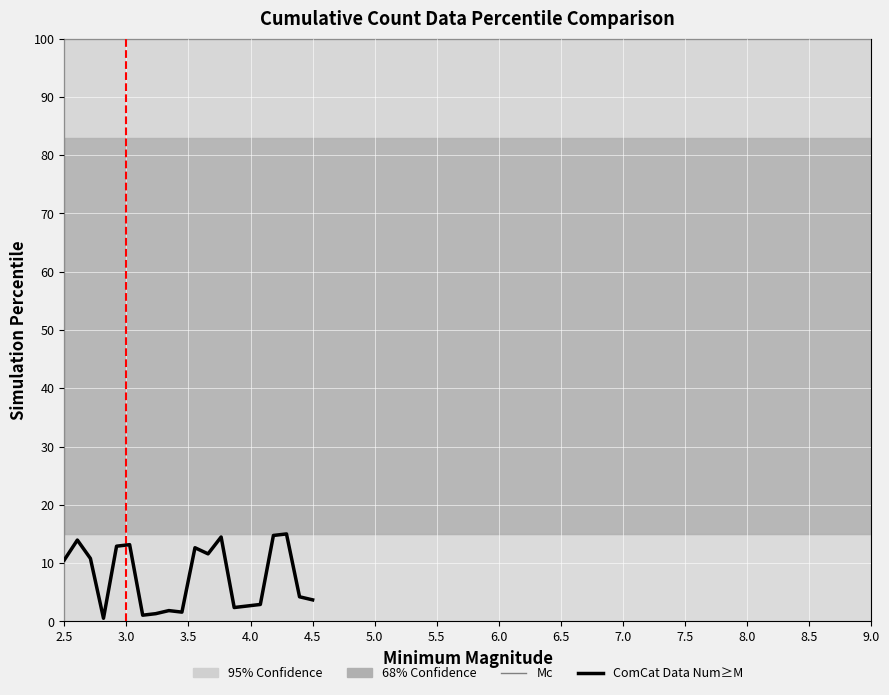

What is the greatest value displayed?

15.0